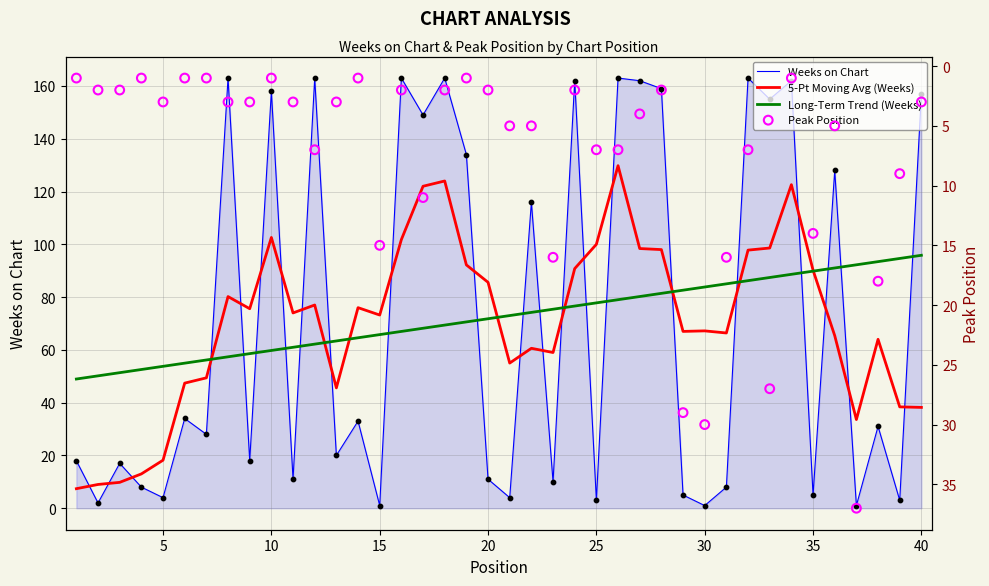

What are all the series names shown in the legend?

Weeks on Chart, 5-Pt Moving Avg (Weeks), Long-Term Trend (Weeks), Peak Position